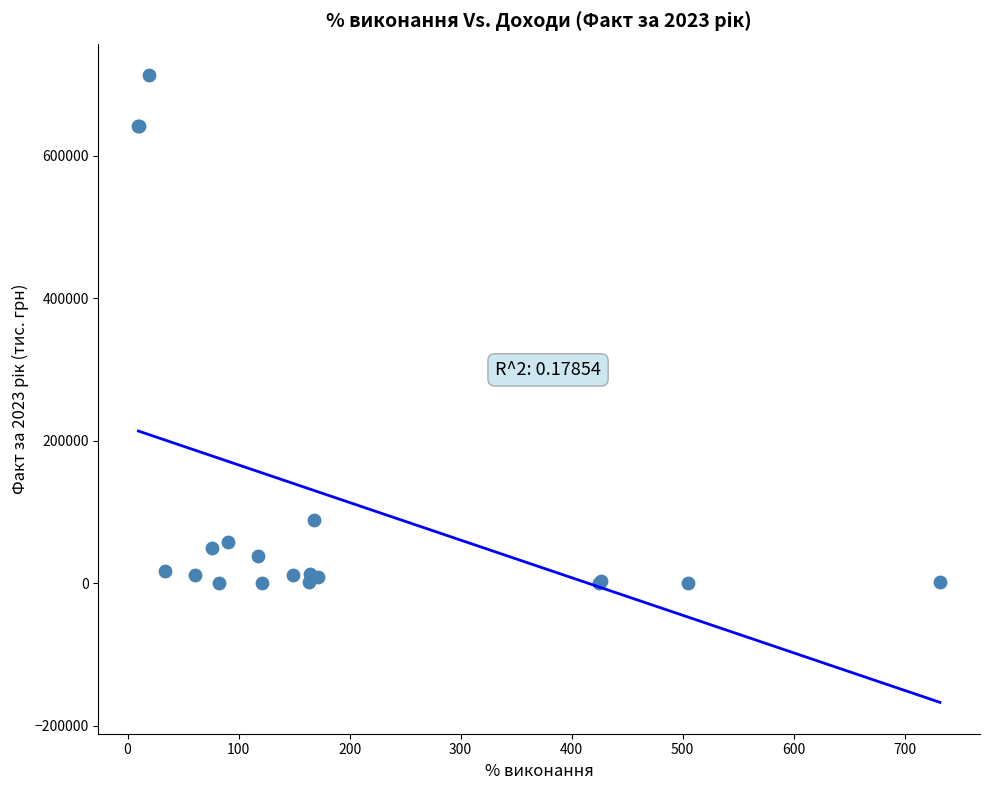

What Y value in the scatter plot is closest to 356504?

88215.0